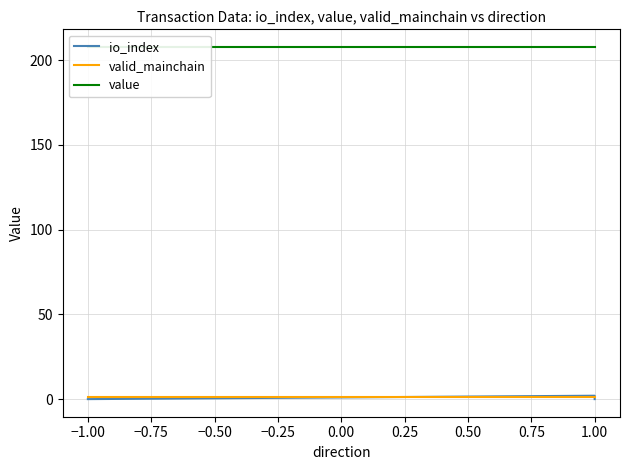

Does the chart display data point markers on the line(s)?

No